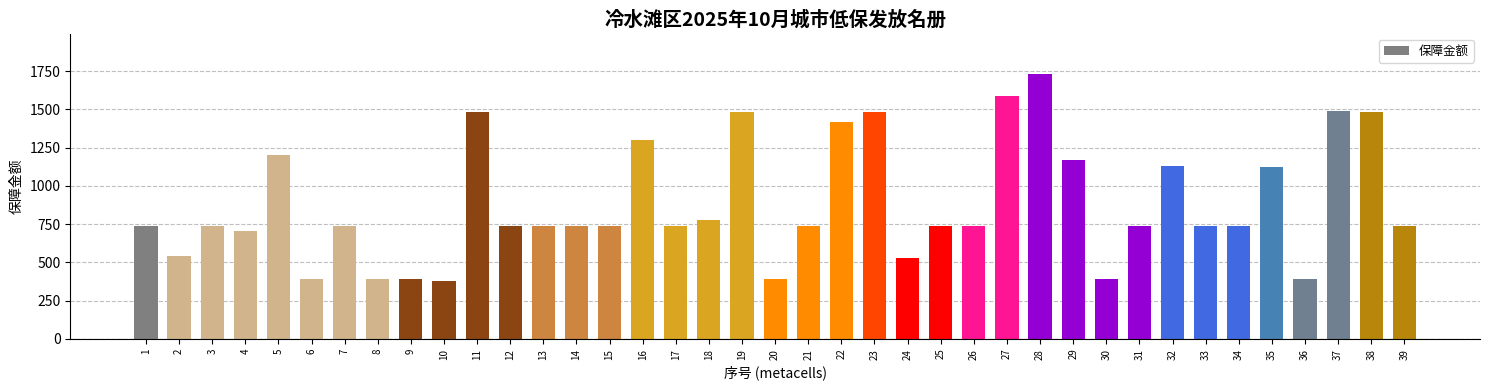

What is the ratio of the value at 9 to the value at 10?

1.0